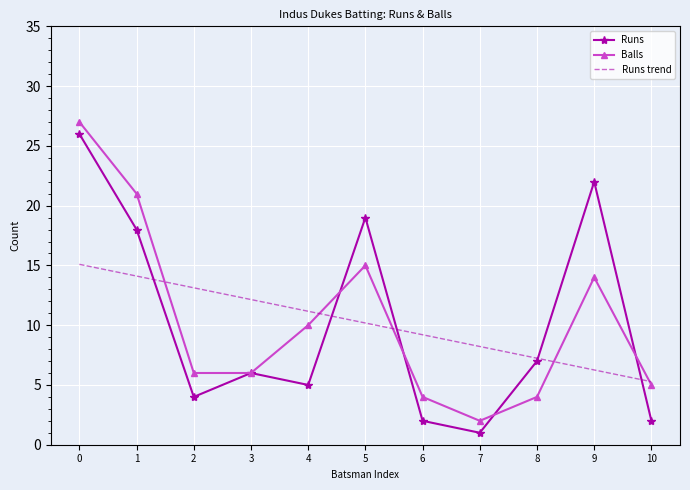

What is the total value across all series at 7?

11.2